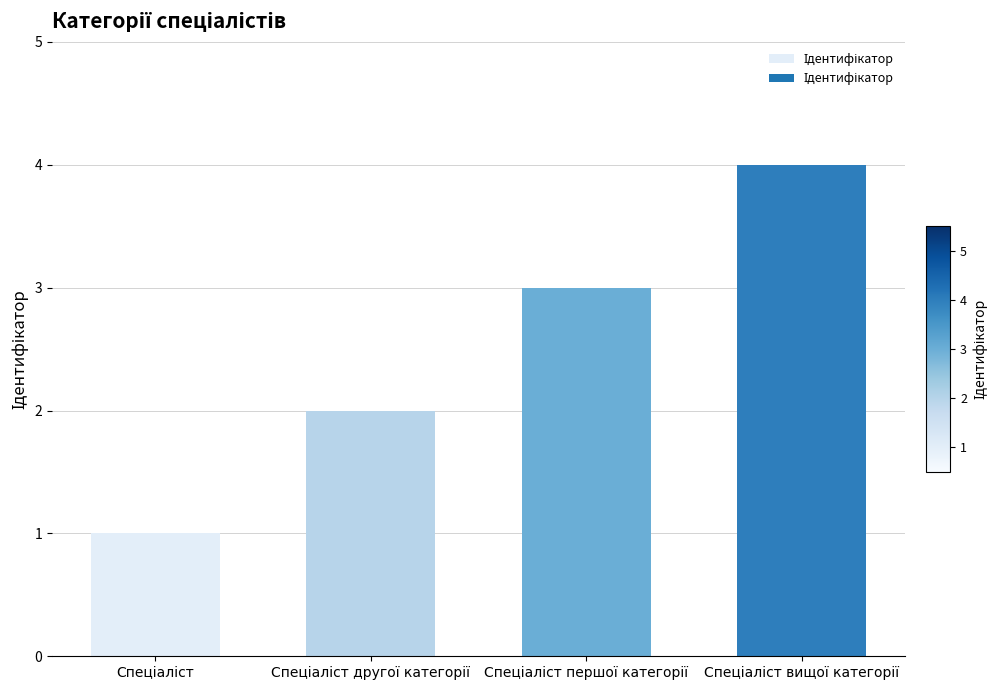

What is the sum of all values?

10